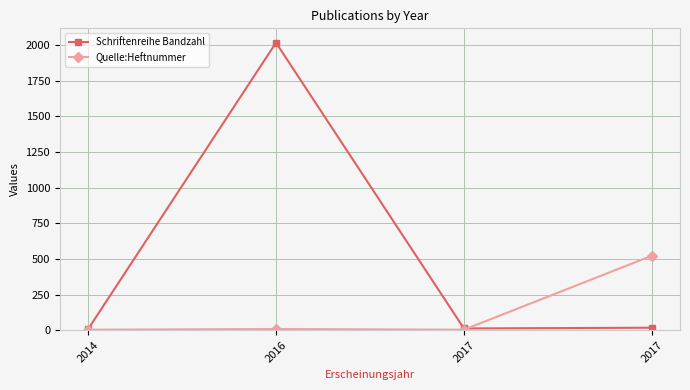

At which label is Schriftenreihe Bandzahl closest to 1011?

2017